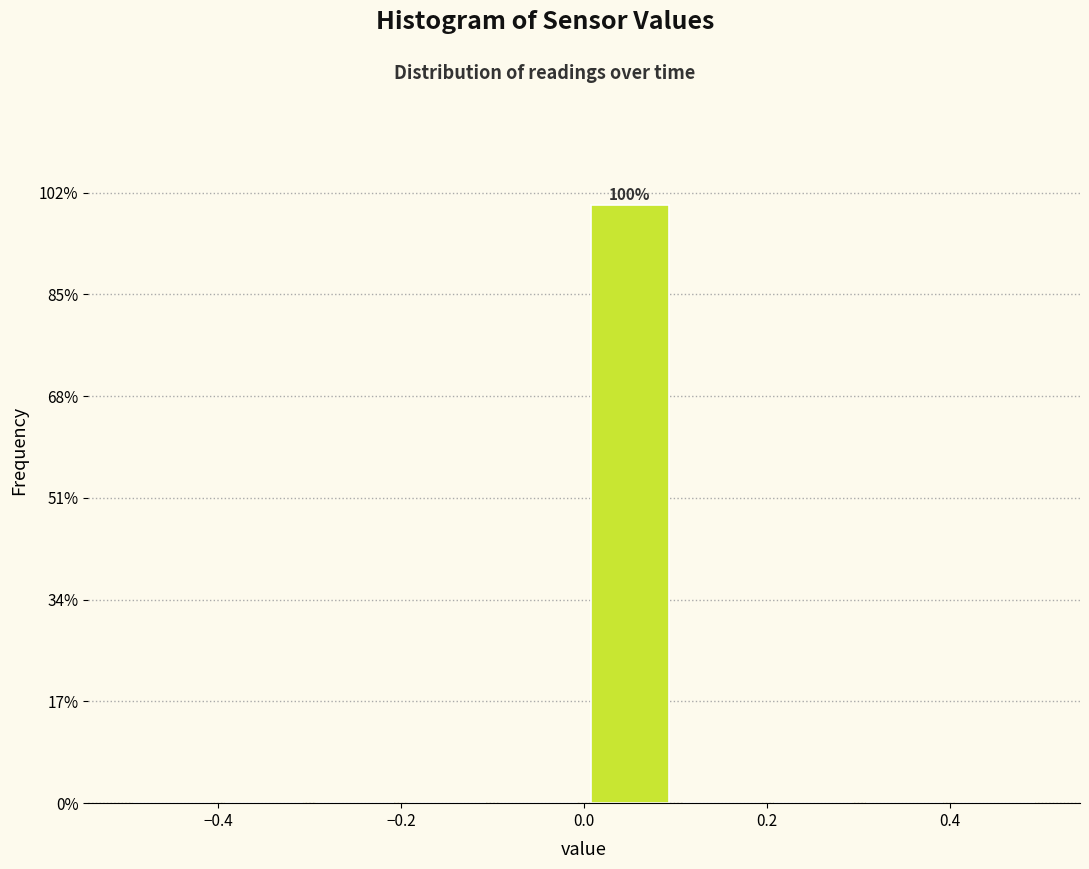

Which range on the x-axis has the tallest bar?

0.0 to 0.1